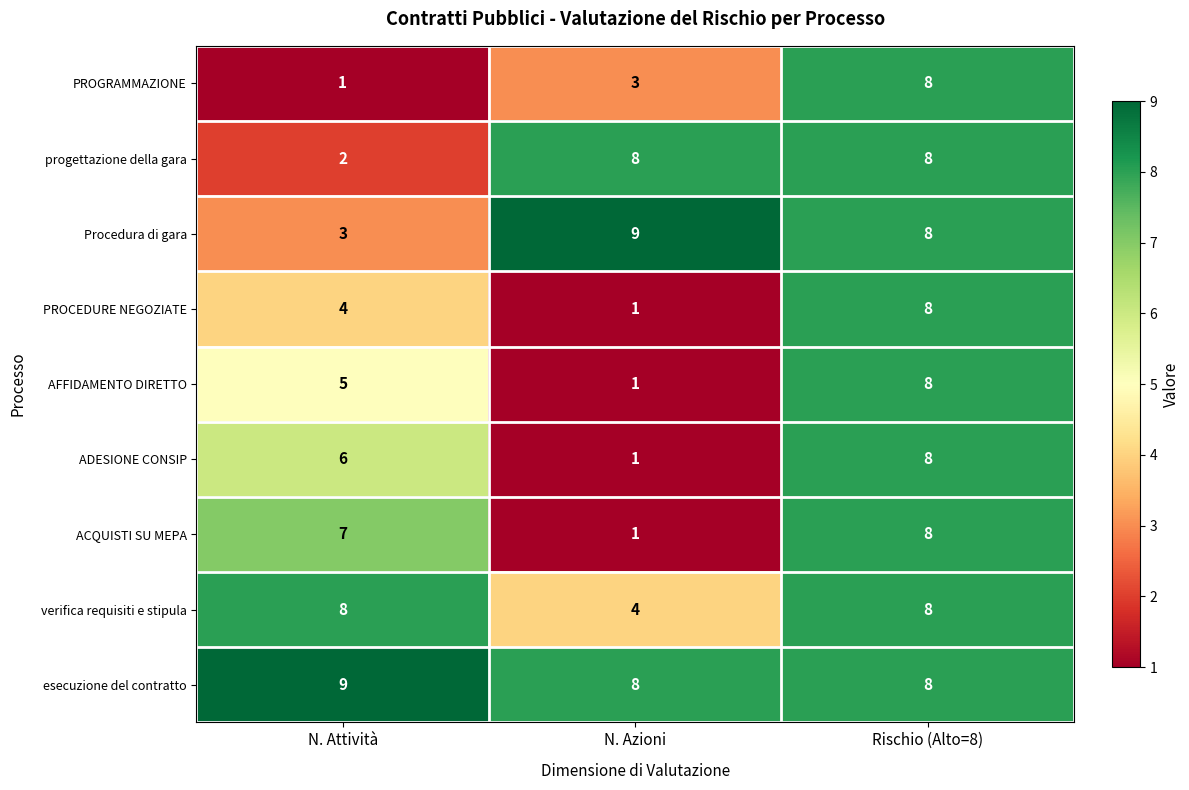

Is it true that verifica requisiti e stipula equals 8 at Rischio (Alto=8)?

True